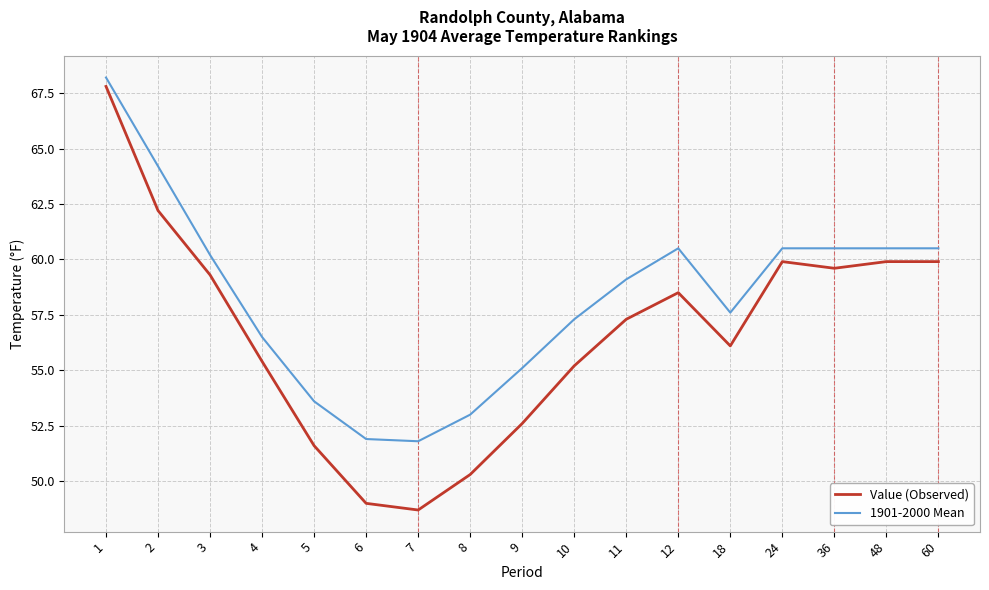

Reading left to right, what are all the values shown in this chart?

Value (Observed): 1=67.8	2=62.2	3=59.3	4=55.4	5=51.6	6=49.0	7=48.7	8=50.3	9=52.6	10=55.2	11=57.3	12=58.5	18=56.1	24=59.9	36=59.6	48=59.9	60=59.9
1901-2000 Mean: 1=68.2	2=64.2	3=60.2	4=56.5	5=53.6	6=51.9	7=51.8	8=53.0	9=55.1	10=57.3	11=59.1	12=60.5	18=57.6	24=60.5	36=60.5	48=60.5	60=60.5